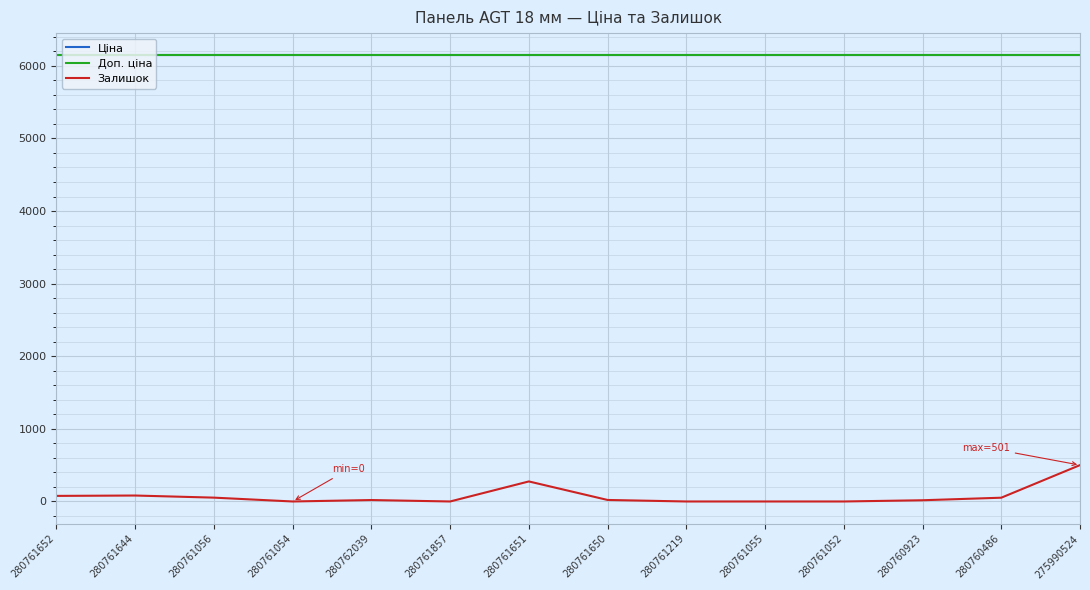

Which series has the largest range (max minus min)?

Залишок